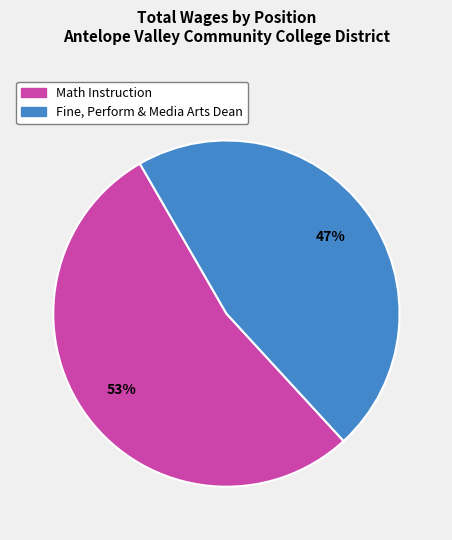

How many segments does this pie chart have?

2